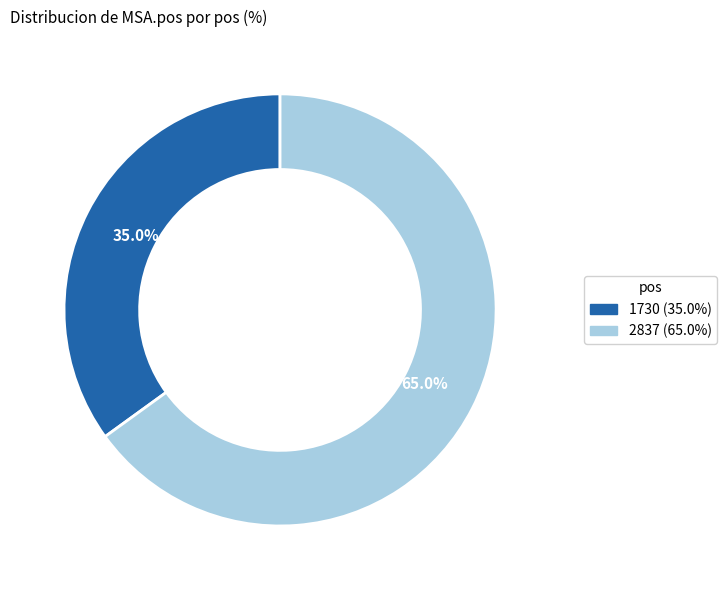

To the nearest percent, what percentage of the pie is 1730?

35%